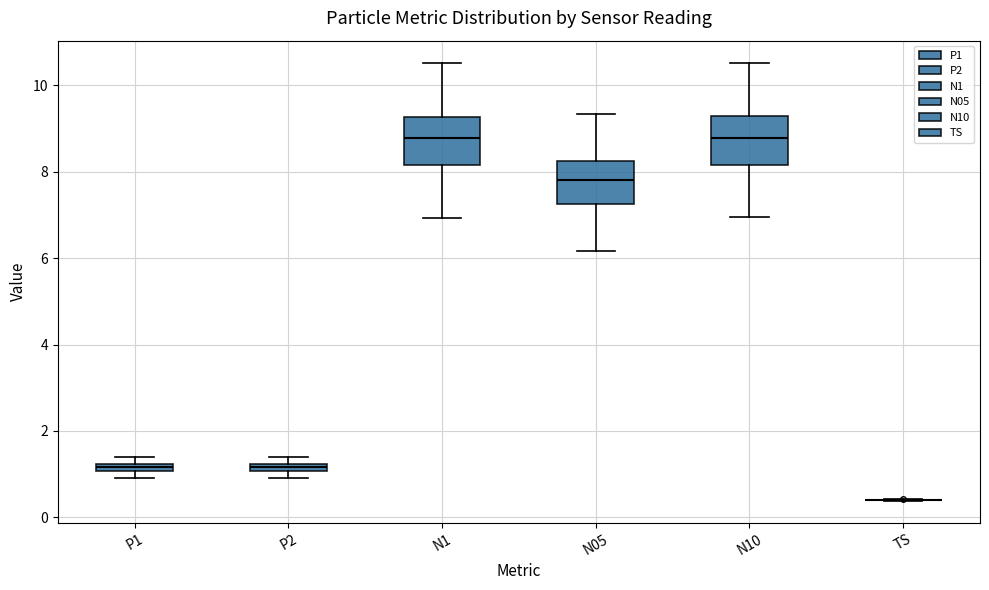

Where does the lower whisker of the box for N05 end on the y-axis? The values are not printed on the chart, so give them approximately, as read against the axis.

6.2